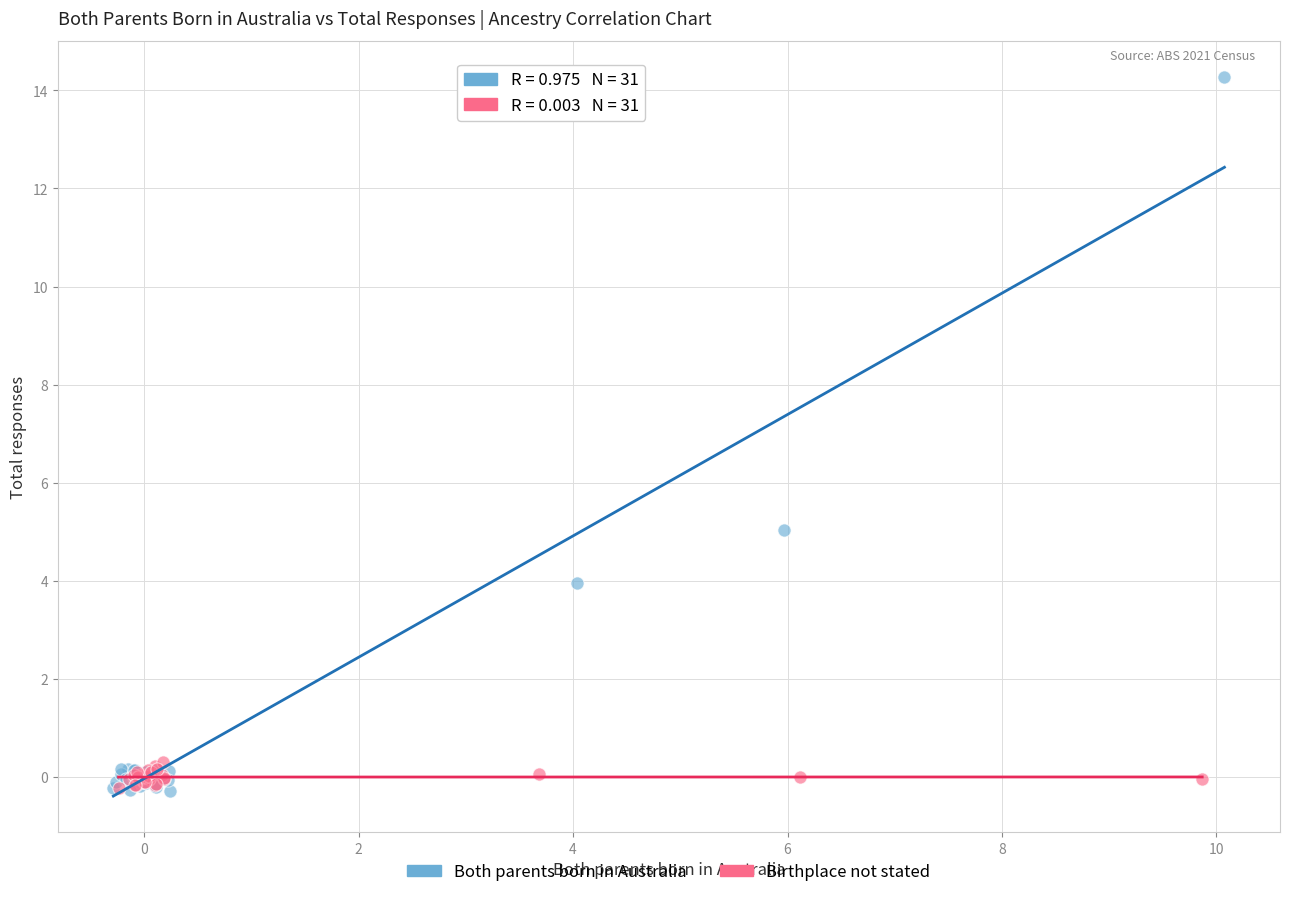

Which series reaches the maximum Y coordinate?

Both parents born in Australia